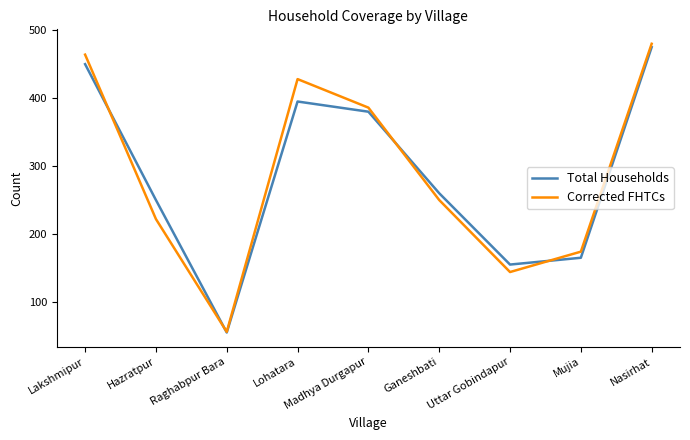

How many lines are shown in the chart?

2